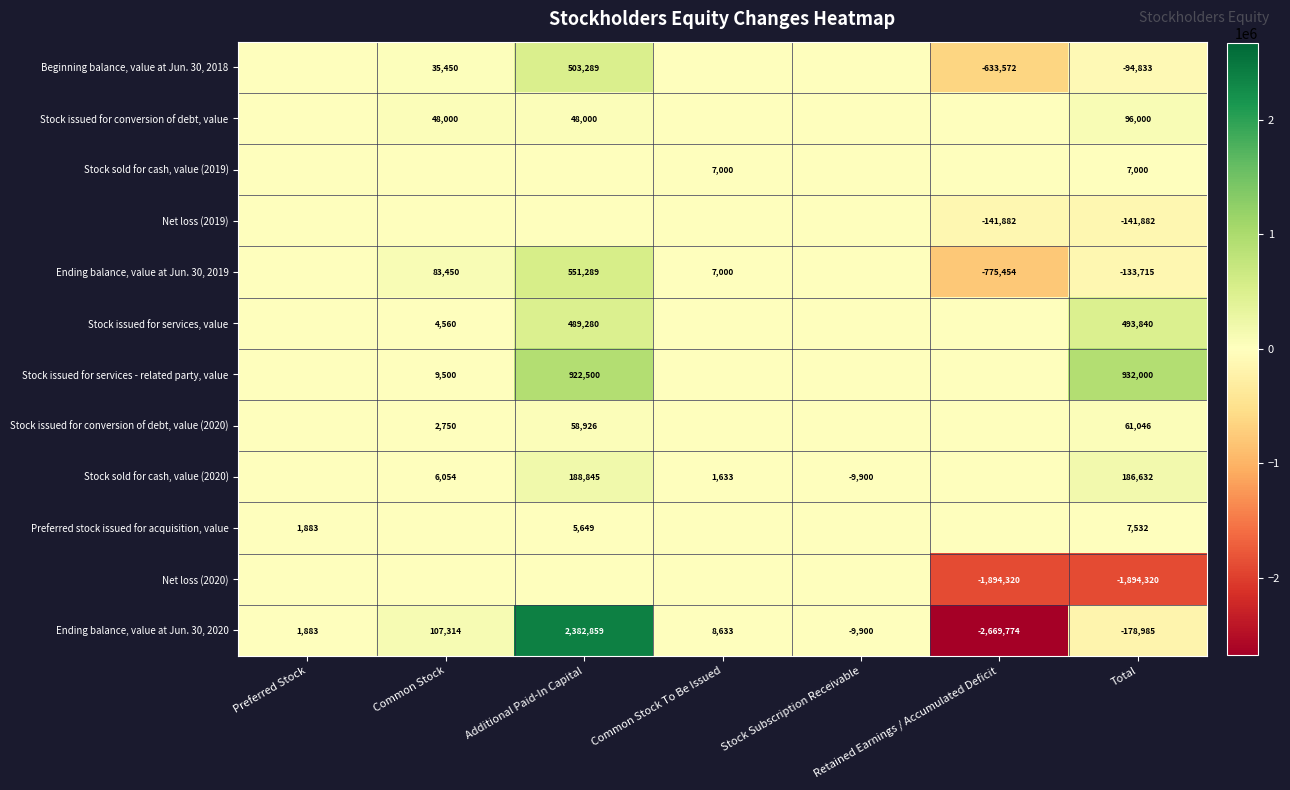

Which category has the lowest value across all series?

Retained Earnings / Accumulated Deficit